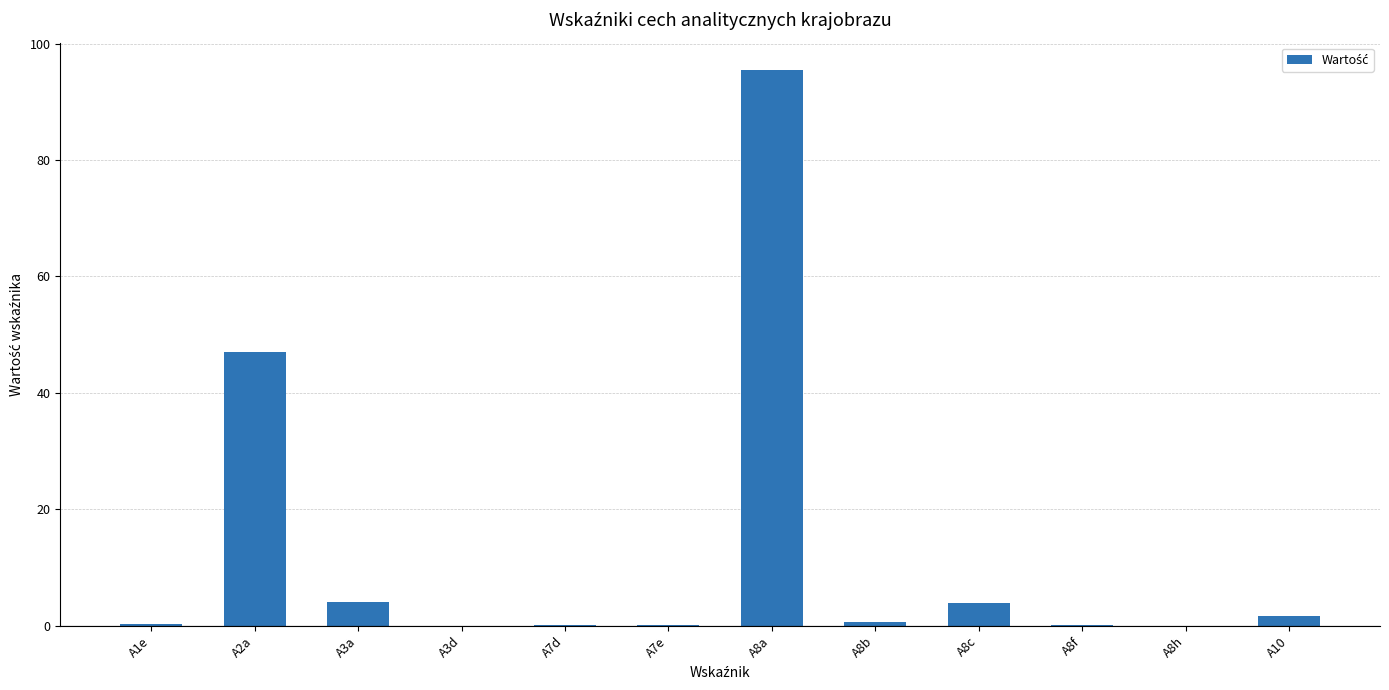

What is the sum of all values?

153.1